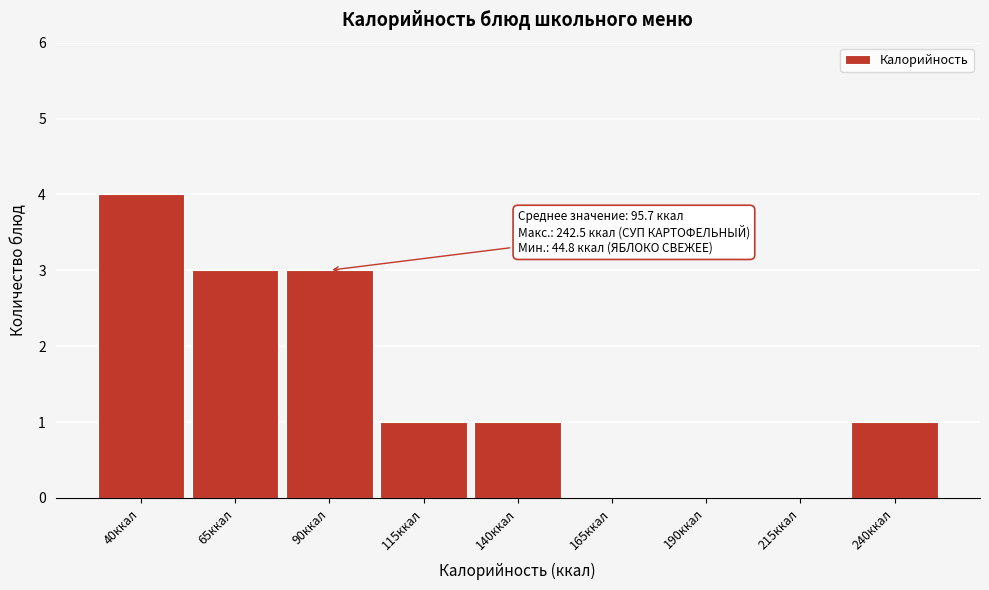

Reading right to left, extract all data points from this chart.

240ккал=1	215ккал=0	190ккал=0	165ккал=0	140ккал=1	115ккал=1	90ккал=3	65ккал=3	40ккал=4